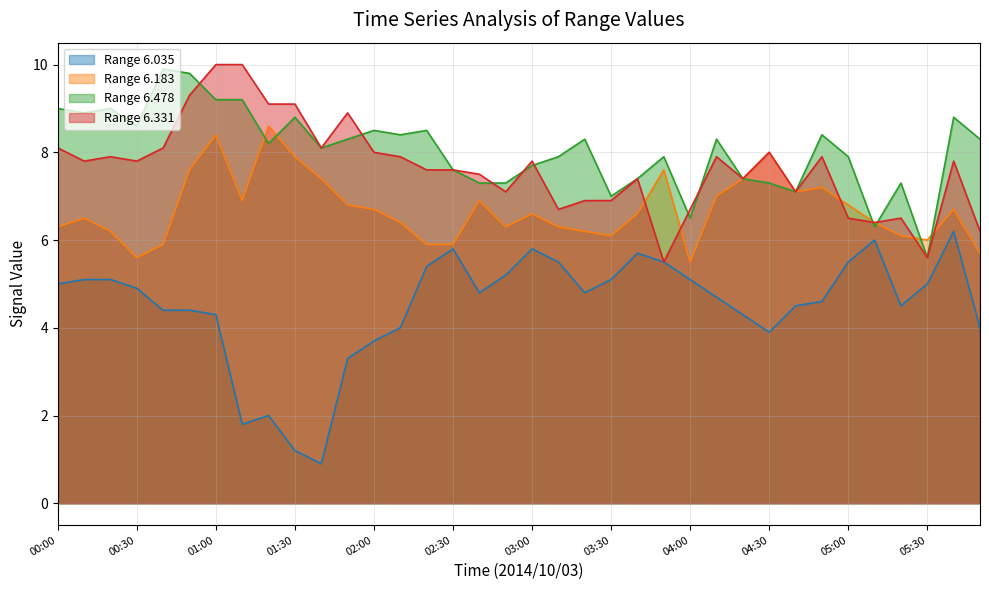

List the series in order of their peak value, lowest first.

Range 6.035, Range 6.183, Range 6.478, Range 6.331